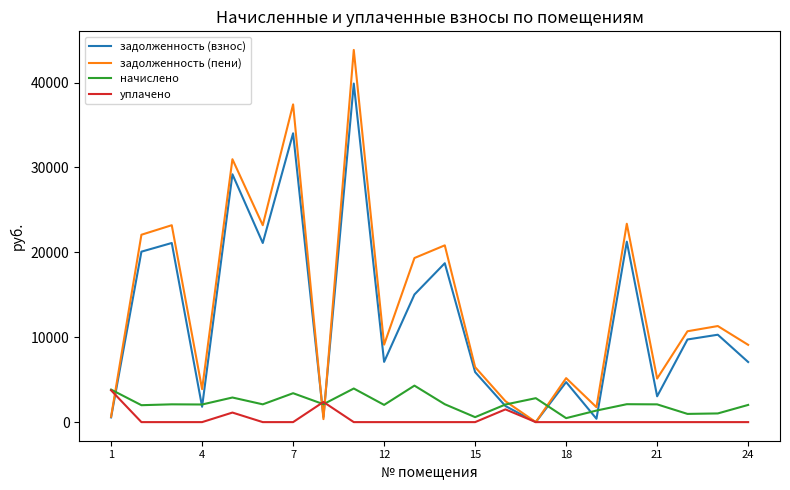

Does the chart have visible grid lines?

No